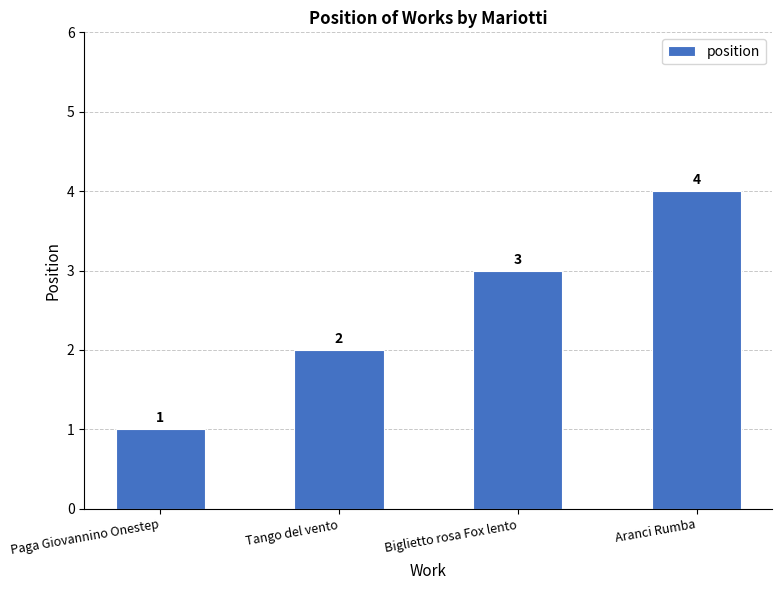

Rank the categories by value from lowest to highest.

Paga Giovannino Onestep, Tango del vento, Biglietto rosa Fox lento, Aranci Rumba